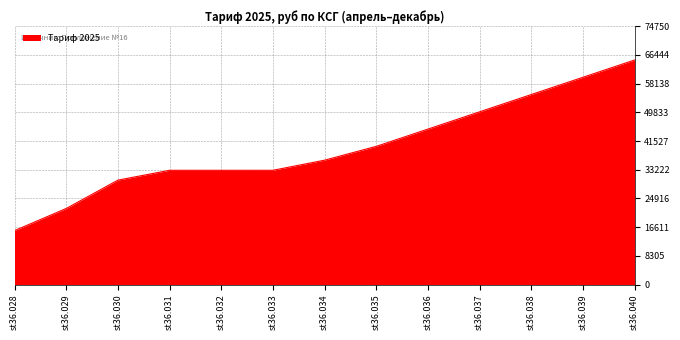

What is the change in value from st36.030 to st36.038?

+24784